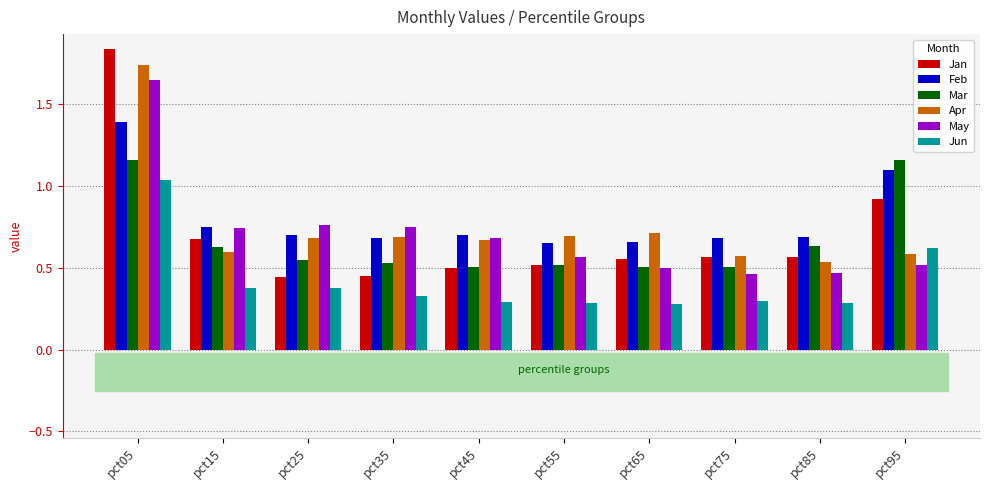

How many Apr values are between 0 and 1?

9